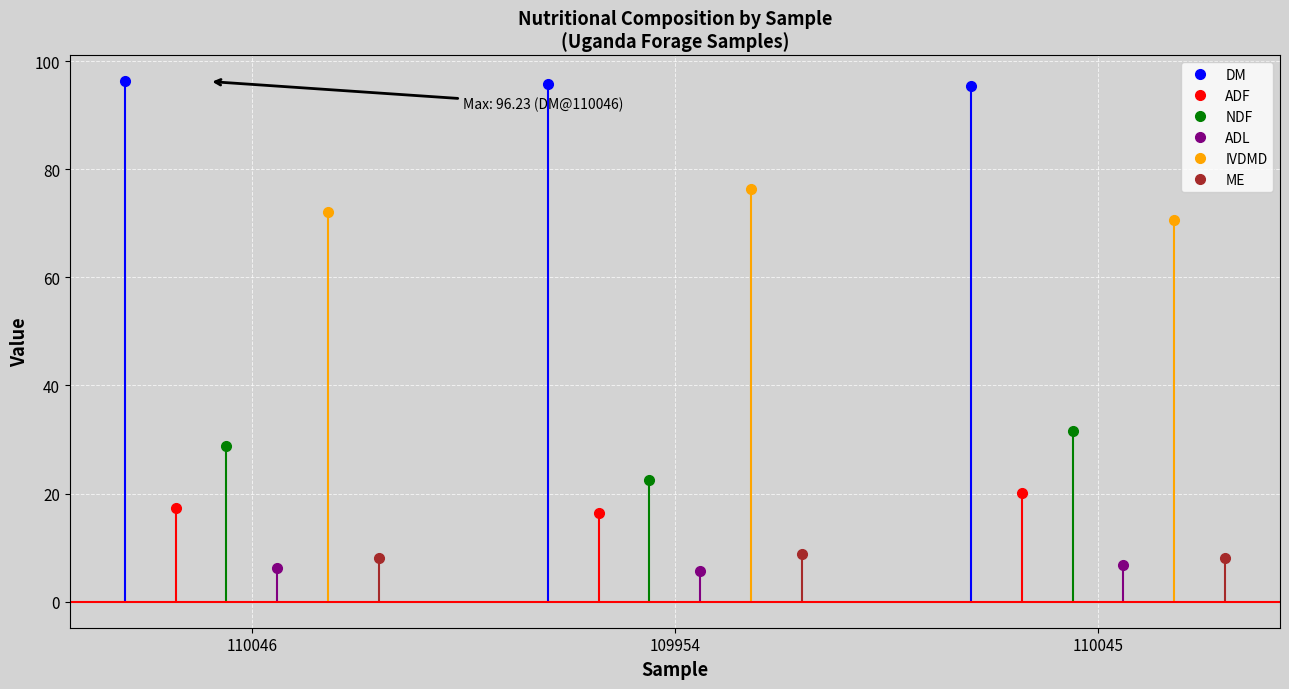

How many distinct data groups are displayed?

6